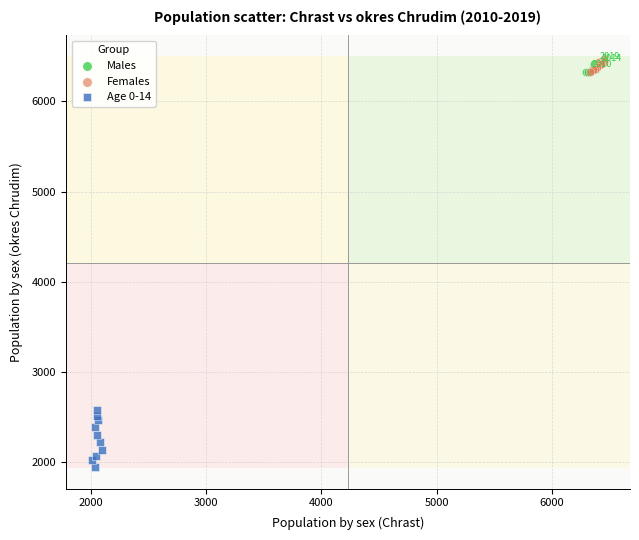

Which series has the largest Y range (max minus min)?

Age 0-14